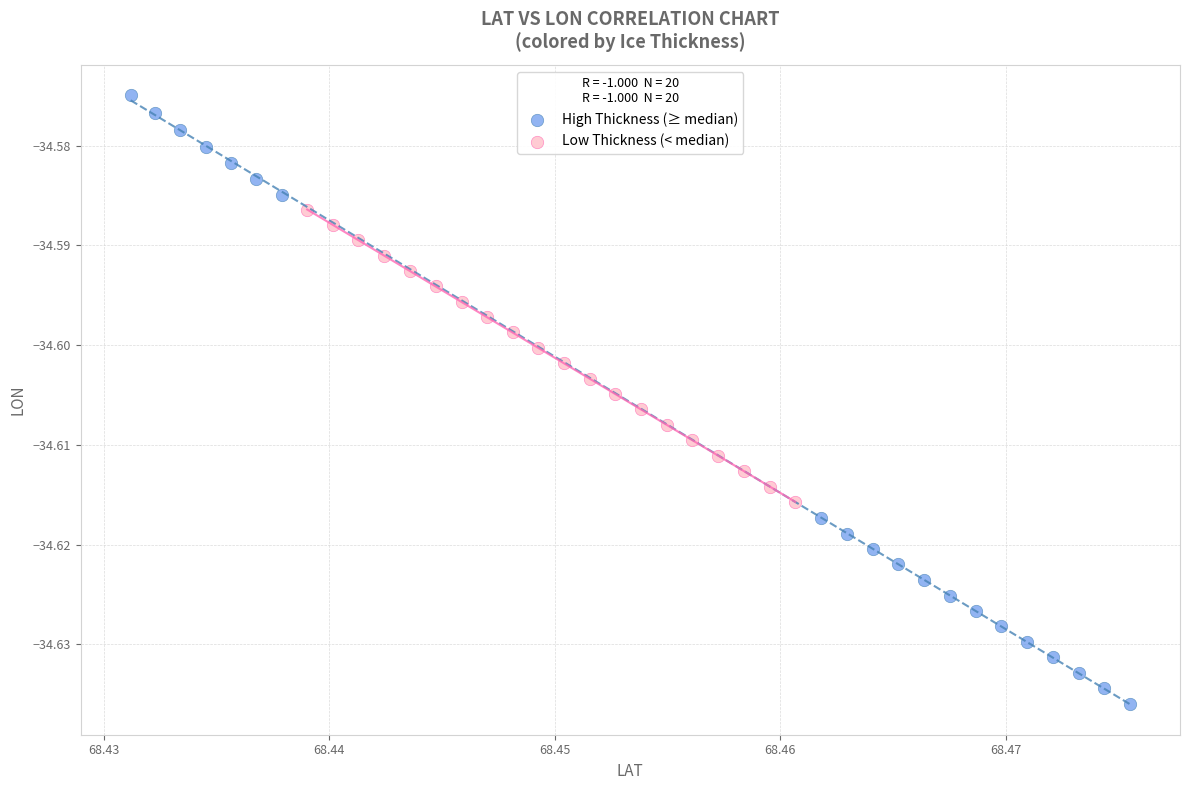

Which series has the largest Y range (max minus min)?

High Thickness (≥ median)